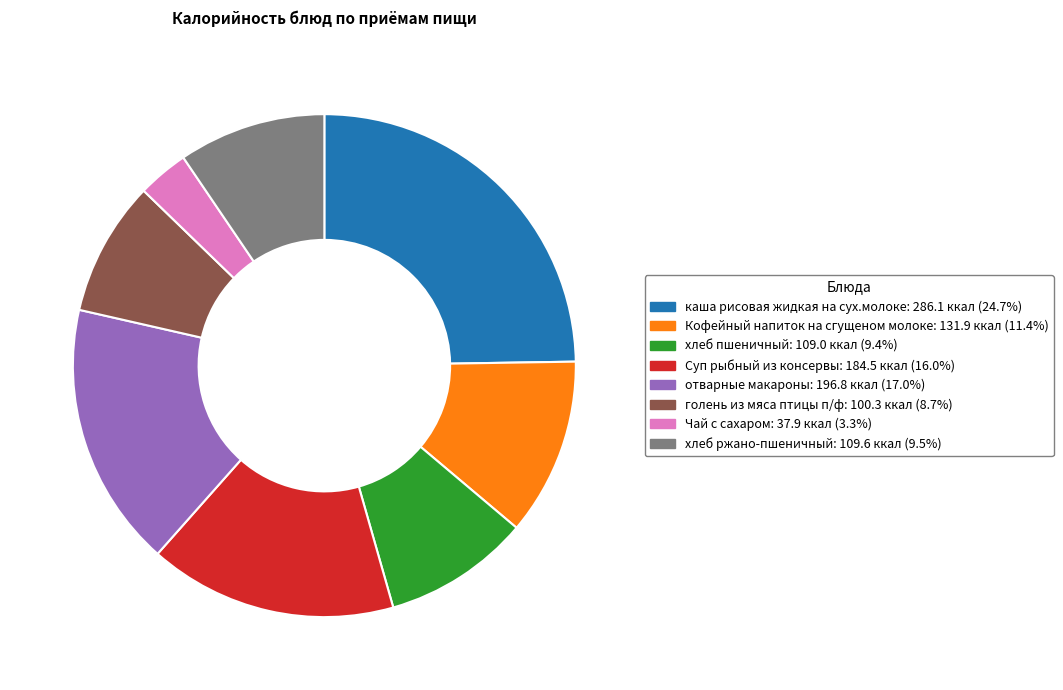

The хлеб ржано-пшеничный slice represents 17% of the pie. True or false?

False